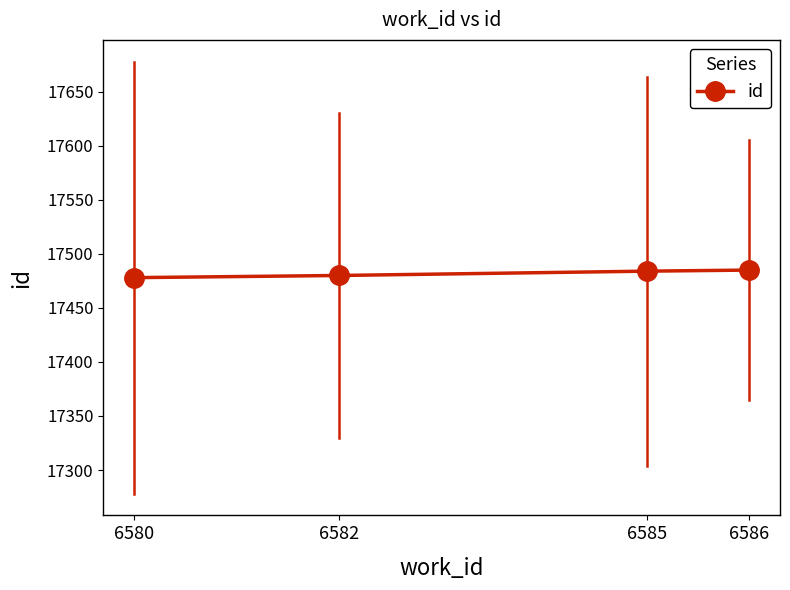

What is the value of the 4th point from the left?

17485